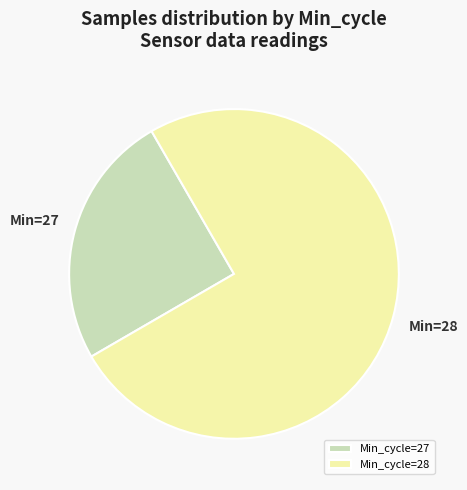

Which category has the biggest portion of the pie?

Min_cycle=28